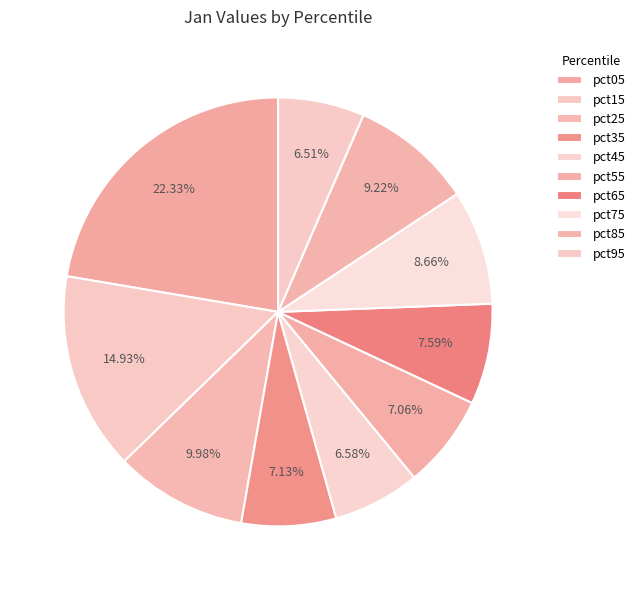

How many segments does this pie chart have?

10